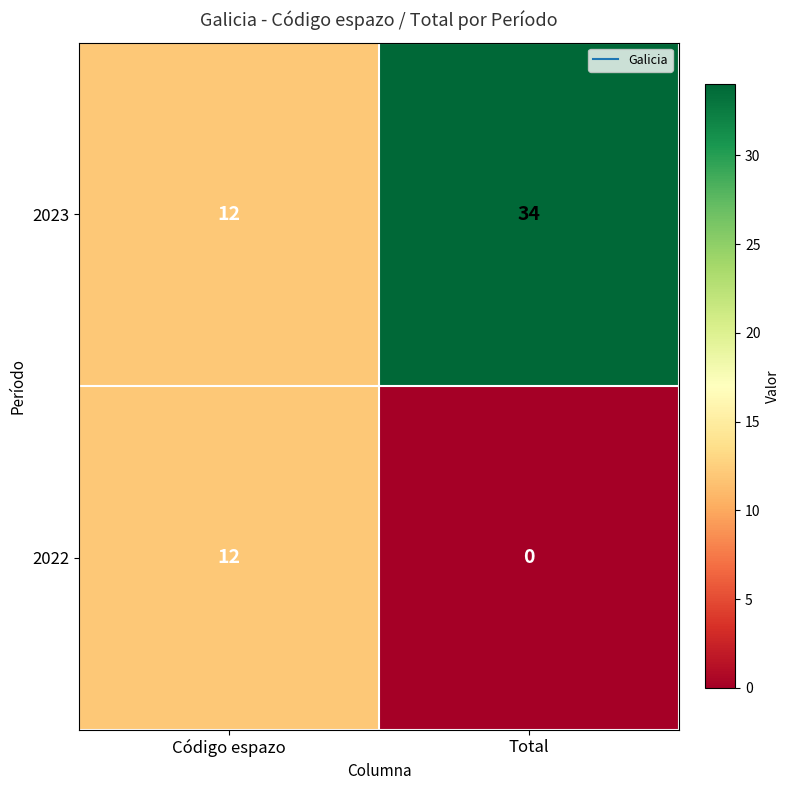

How many categories are shown in the chart?

2